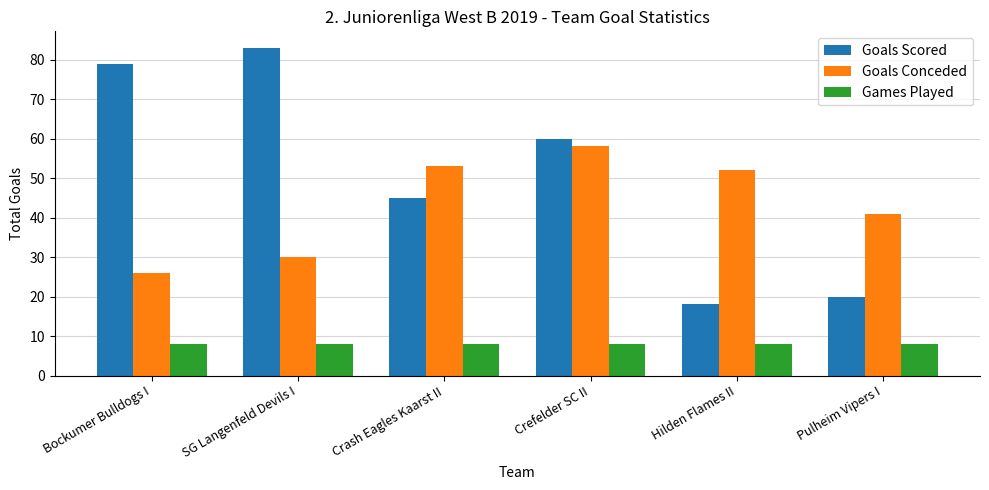

What is the sum of the Games Played values at SG Langenfeld Devils I and Hilden Flames II?

16